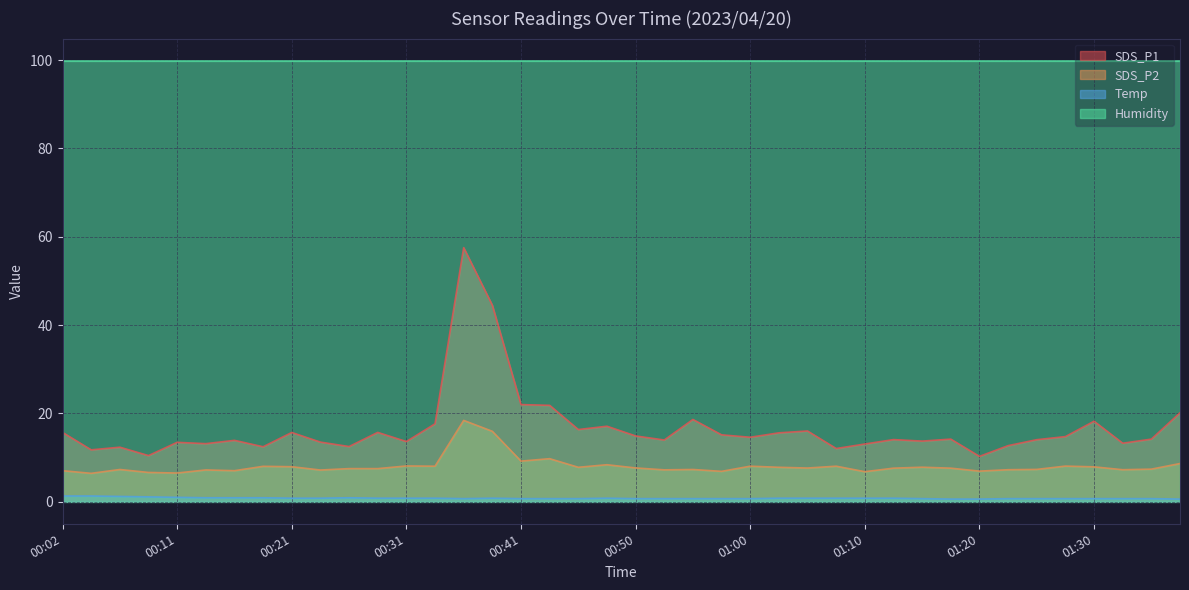

True or false: SDS_P1 has a value of 26.1 at 00:21.

False